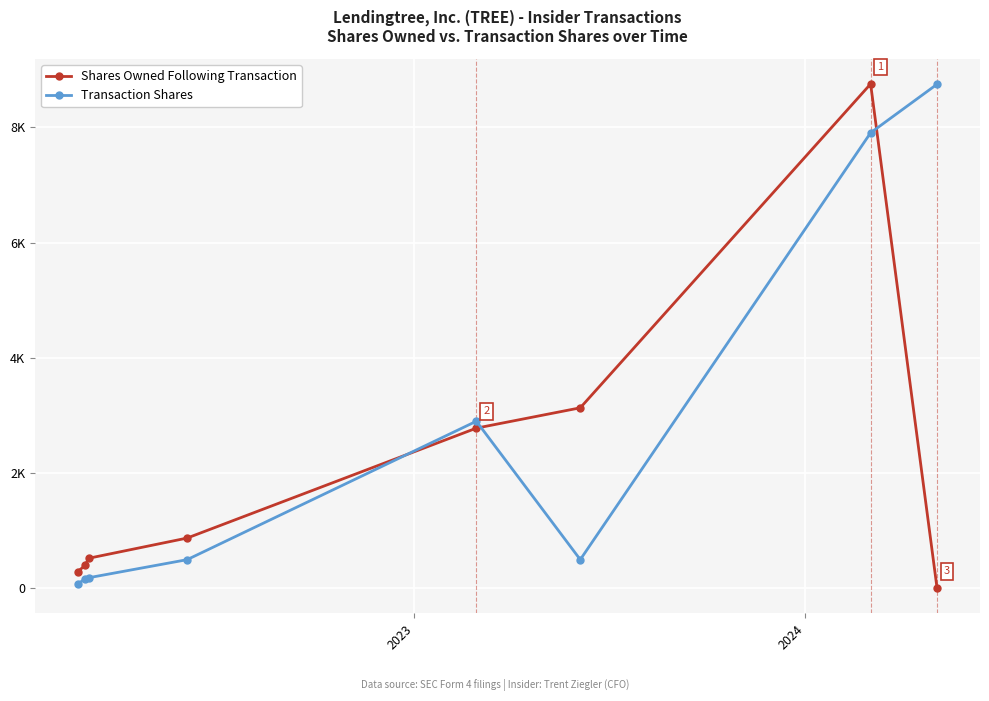

Which series has the largest total across all categories?

Transaction Shares